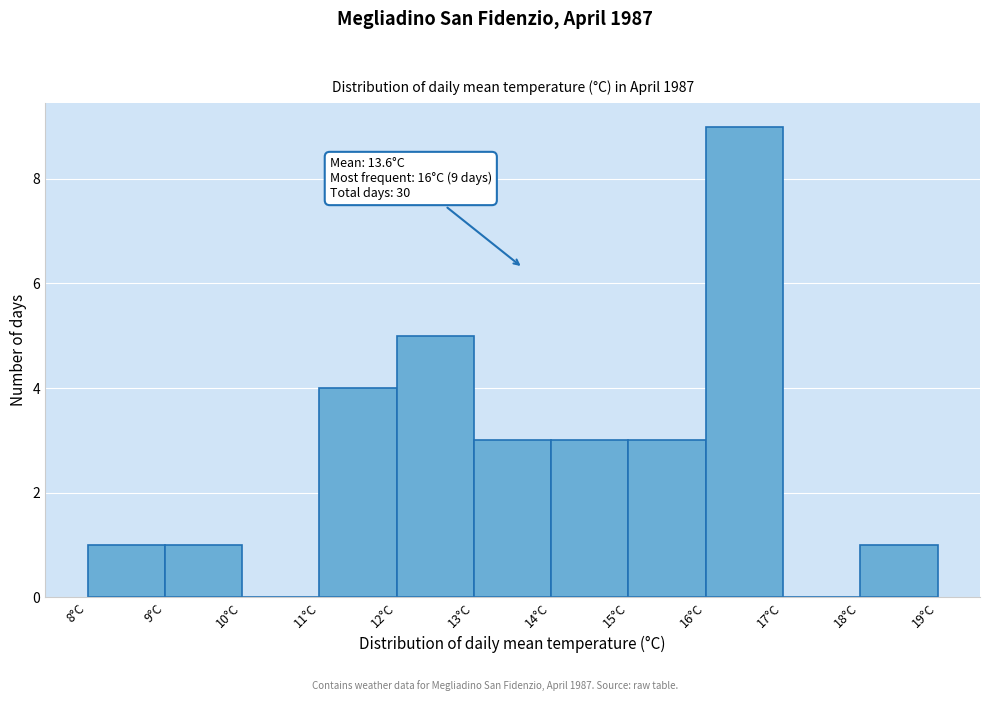

Over which range of the x-axis is the bar tallest?

16 to 17